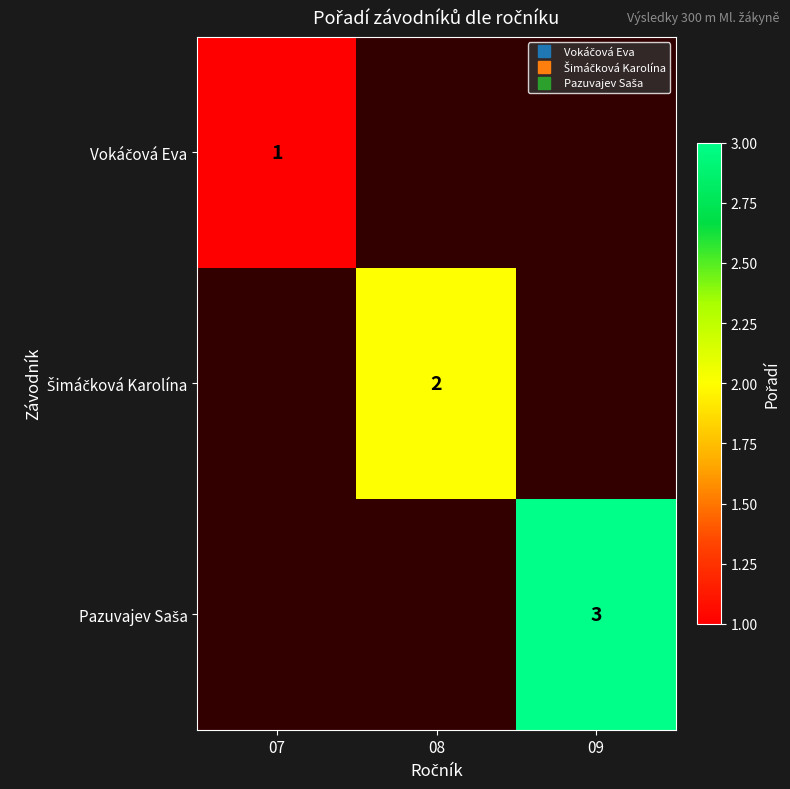

How many series are shown in this chart?

3